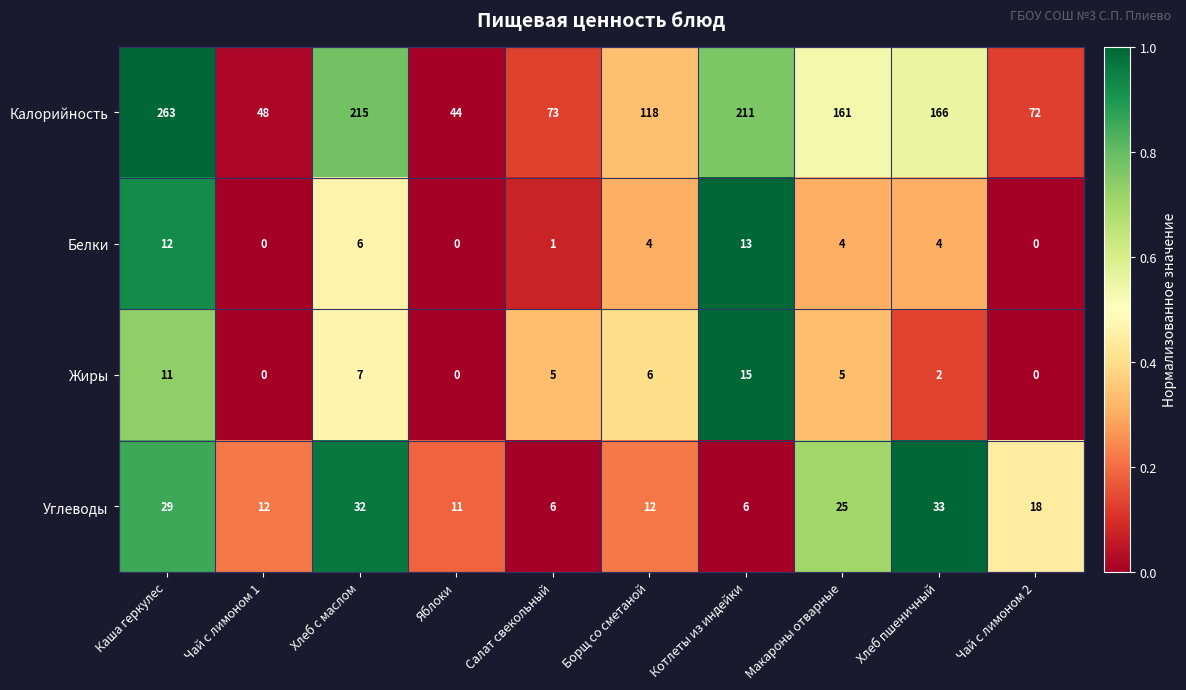

At how many categories does at least one series exceed 0?

10